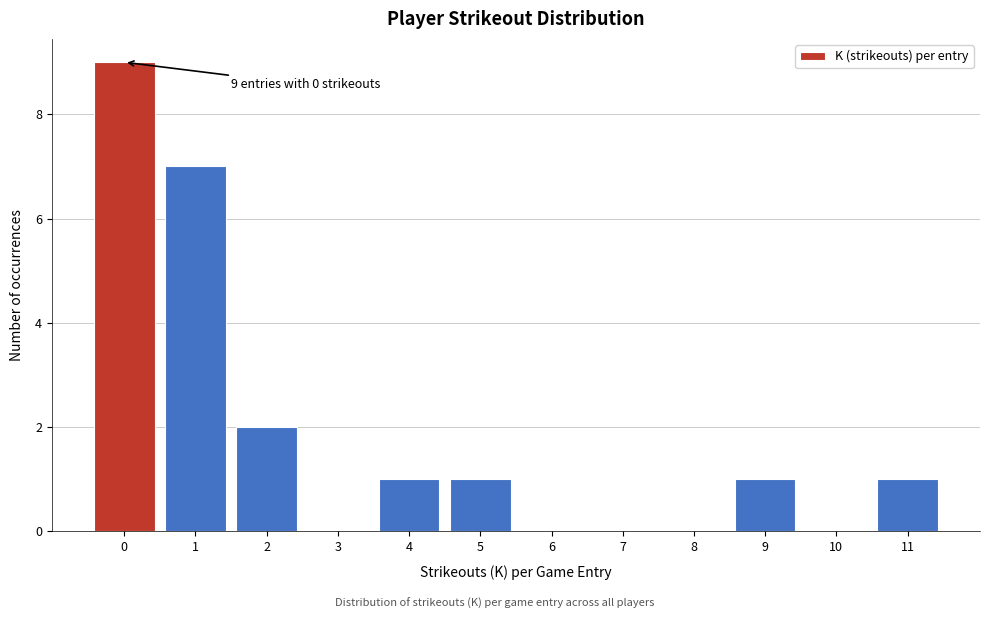

Reading left to right, transcribe all the data shown in this chart.

0=9	1=7	2=2	3=0	4=1	5=1	6=0	7=0	8=0	9=1	10=0	11=1